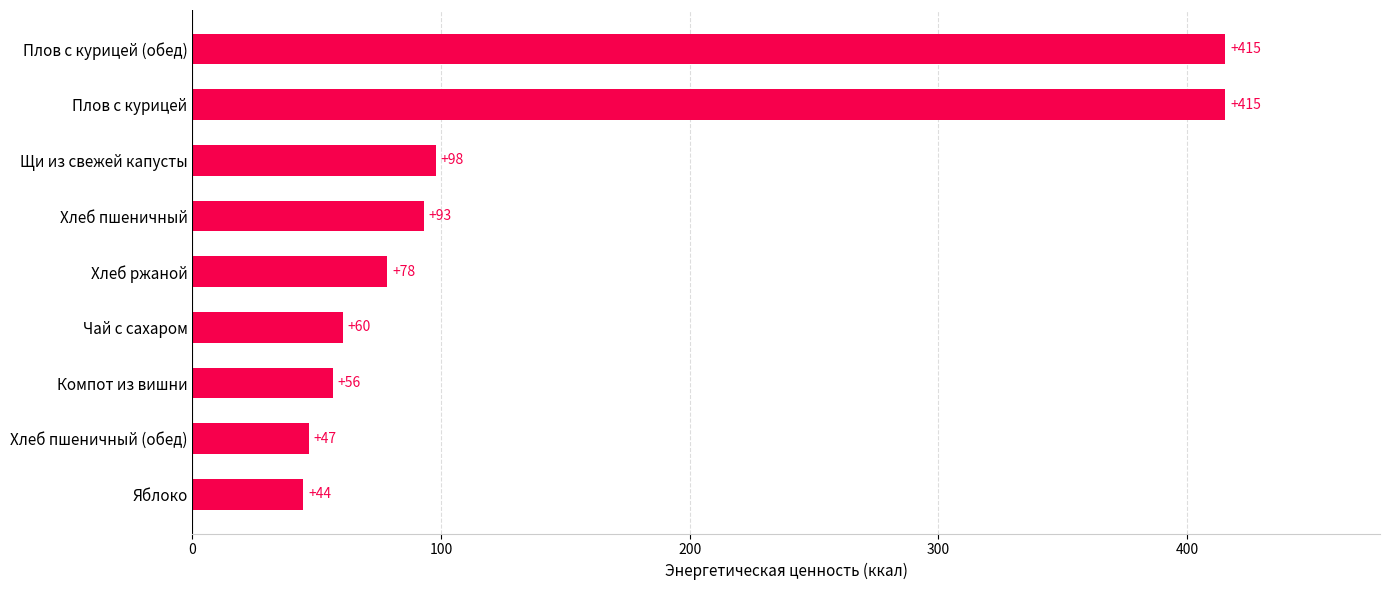

What is the difference between the maximum and minimum values?

370.8